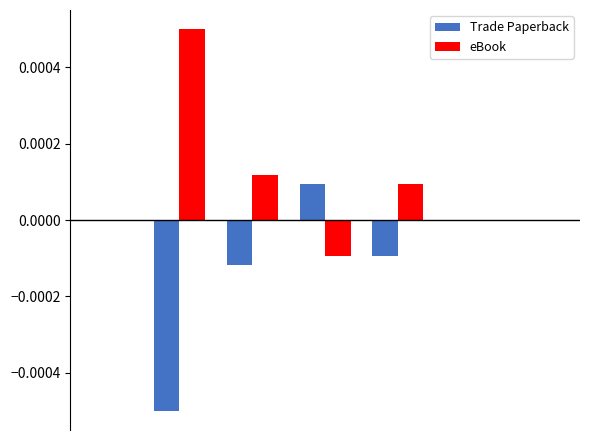

Which series has the largest total across all categories?

eBook